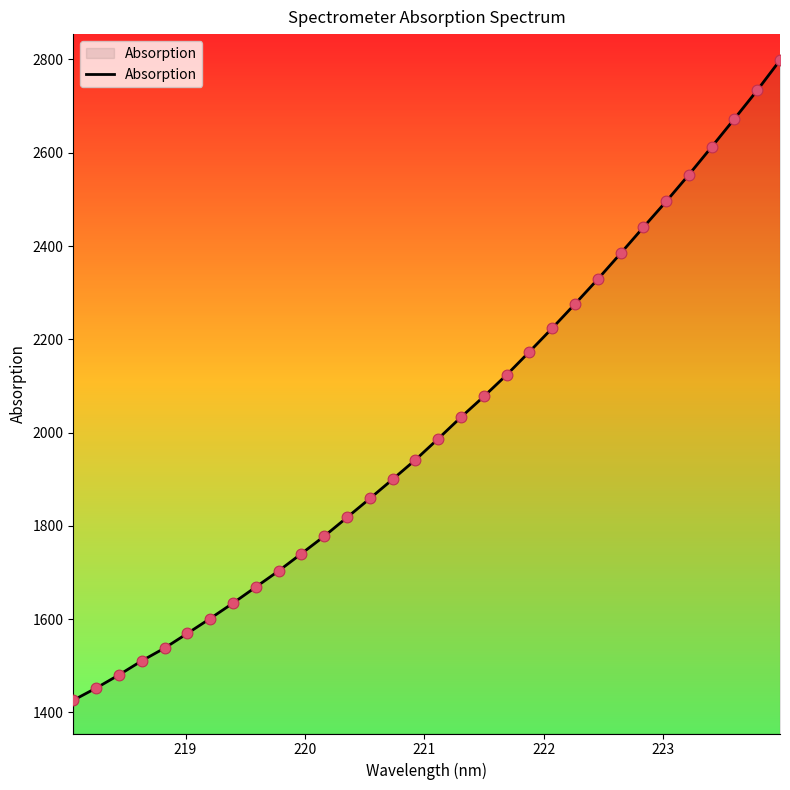

What is the smallest value displayed?

1426.1